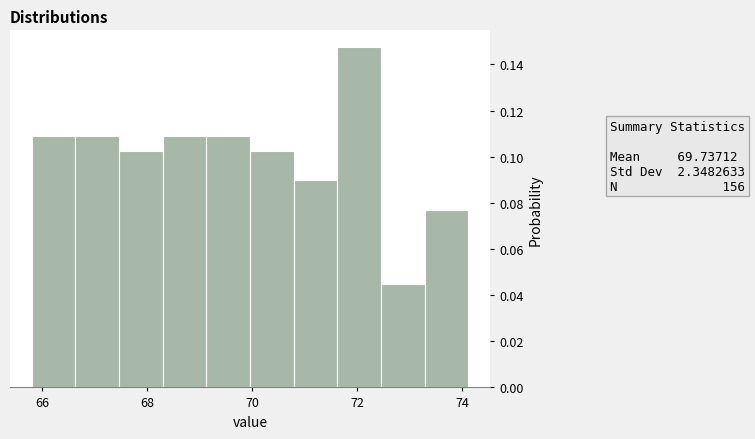

Over which range of the x-axis is the bar tallest?

71.6 to 72.4